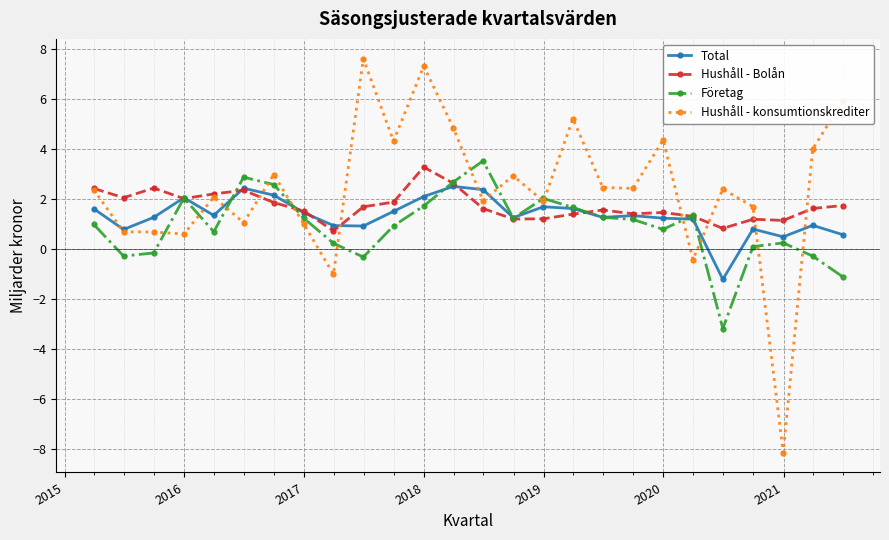

In Hushåll - konsumtionskrediter, how many points are lower than both neighbors (excluding endpoints)?

9